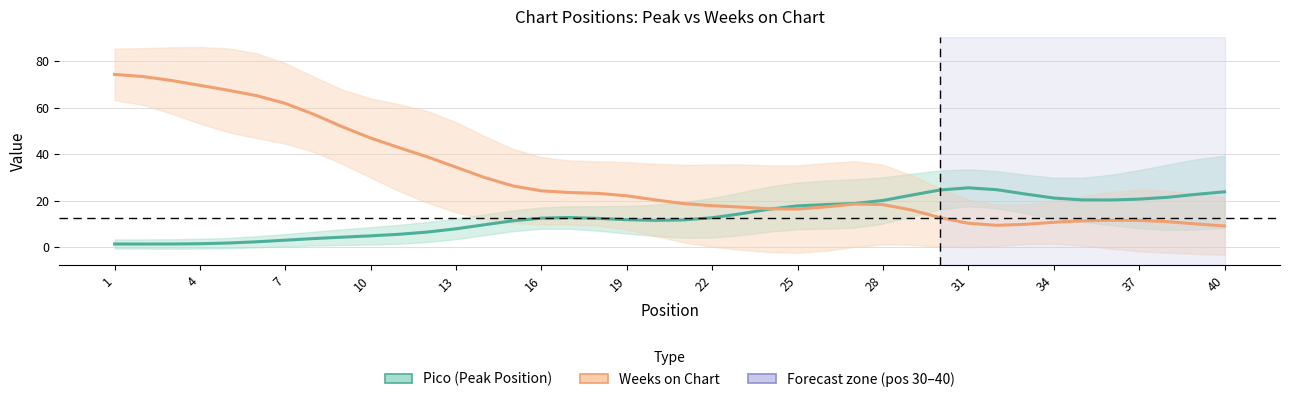

What is the sum of the Weeks on Chart values at 16 and 36?

76.6